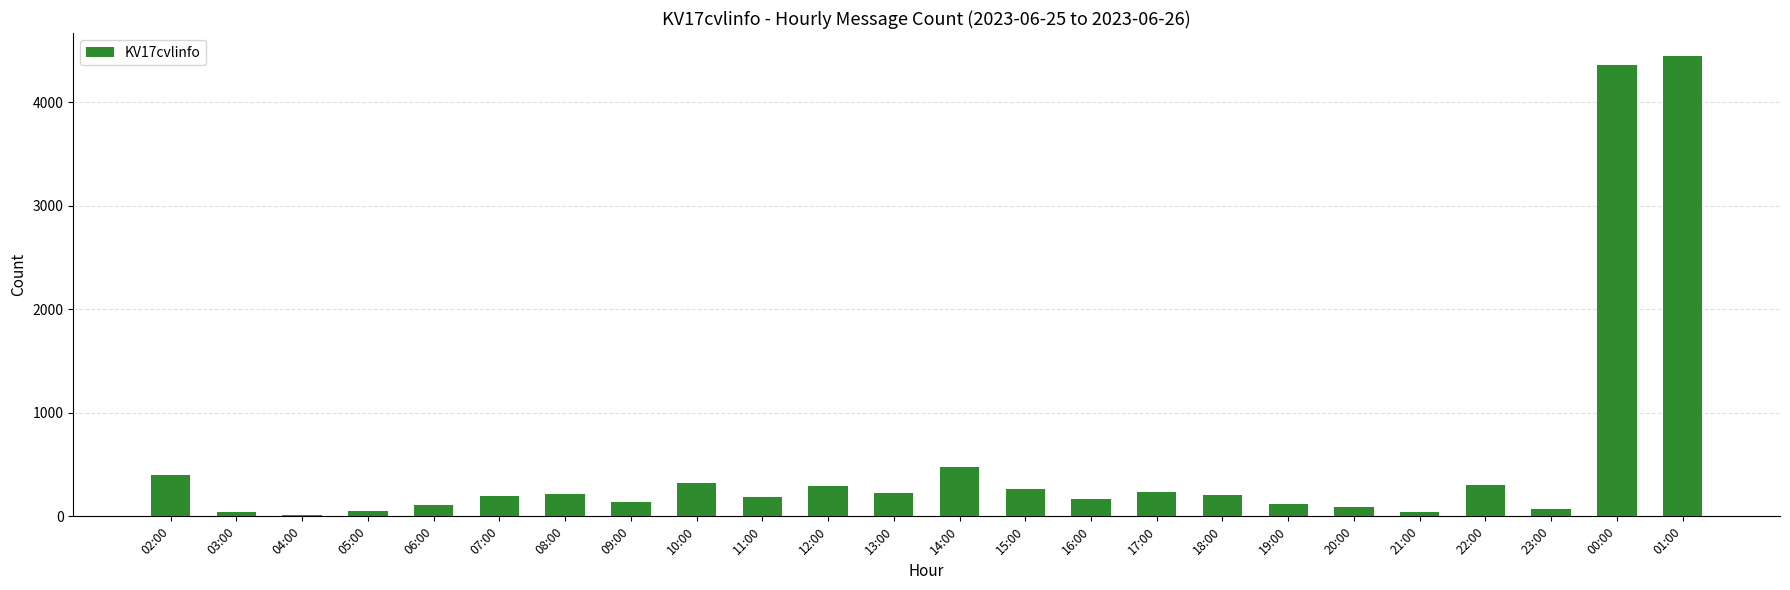

Are the bars grouped side by side (vs. stacked)?

No